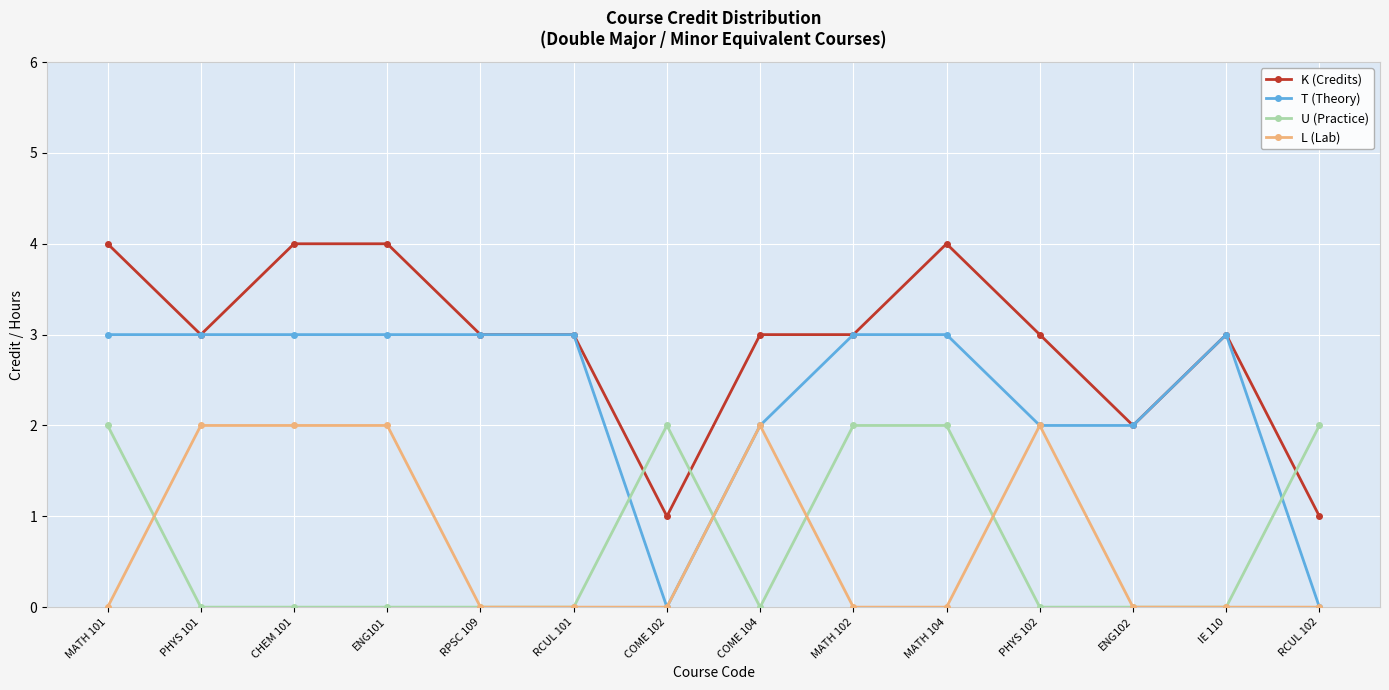

At ENG101, list the series in order from largest to smallest.

K (Credits), T (Theory), L (Lab), U (Practice)